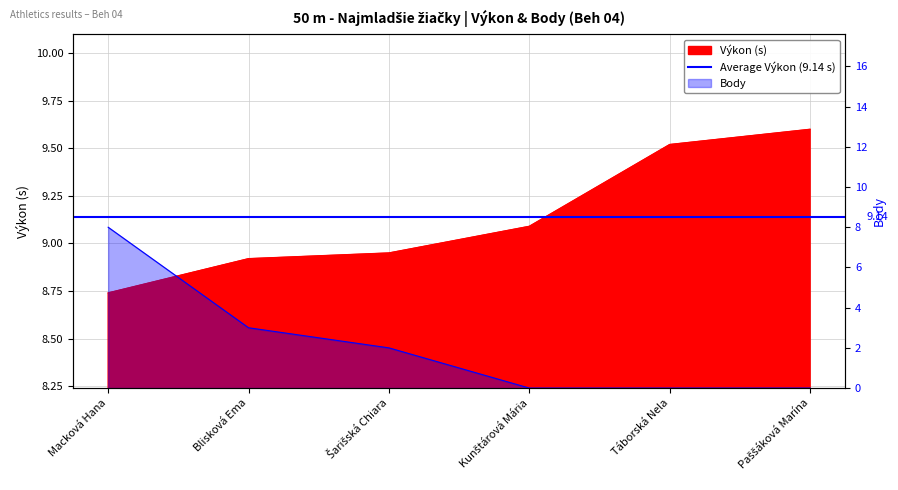

At how many categories does at least one series exceed 7?

6